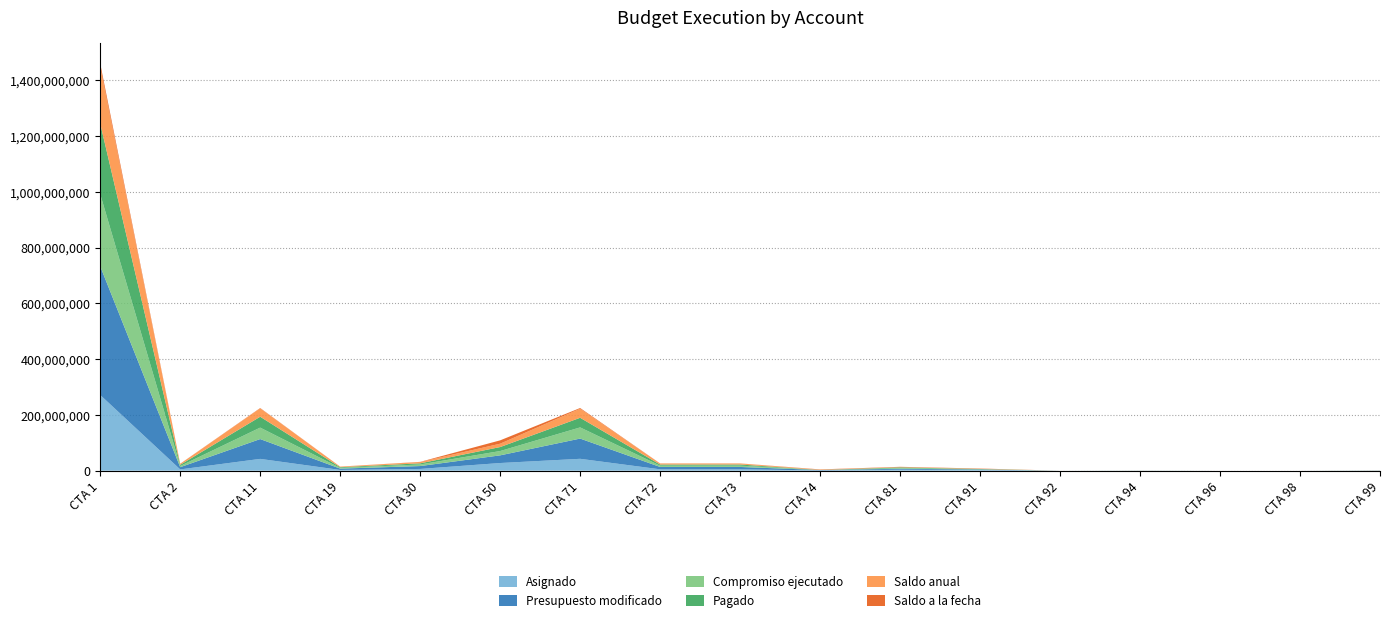

Reading left to right, transcribe all the data shown in this chart.

Asignado: 1=271495732.0	2=4601566.0	11=42319802.0	19=2713390.0	30=6263597.0	50=27491864.0	71=42605358.0	72=4937008.0	73=4937006.0	74=862133.0	81=3470369.0	91=2128715.0	92=2981.0	94=162819.0	96=1245.0	98=1215.0	99=327482.0
Presupuesto modificado: 1=461512963.0	2=7941357.0	11=71098634.0	19=4699230.0	30=10355212.0	50=27491864.0	71=72572267.0	72=8459072.0	73=8459072.0	74=1477175.0	81=3470369.0	91=2128715.0	92=2981.0	94=162819.0	96=1245.0	98=1215.0	99=327482.0
Compromiso ejecutado: 1=258773688.6	2=4286965.7	11=41067310.2	19=2580721.5	30=5671599.9	50=15462583.7	71=40064537.5	72=4640568.4	73=4702324.2	74=110507.8	81=2437852.0	91=1271877.7	92=2906.7	94=128301.3	96=1236.0	98=1215.0	99=211747.6
Pagado: 1=253117209.7	2=4216690.7	11=39031267.2	19=2465353.5	30=4107539.9	50=14308622.2	71=34507221.7	72=3985046.9	73=4039112.5	74=94451.4	81=2437852.0	91=605639.8	92=949.3	94=84003.3	96=1065.9	98=1215.0	99=83573.5
Saldo anual: 1=202739274.4	2=3654391.3	11=30031323.8	19=2118508.5	30=4683612.1	50=12029280.3	71=32507729.5	72=3818503.6	73=3756747.8	74=1366667.2	81=1032517.0	91=856837.3	92=74.3	94=34517.7	96=9.0	98=0.0	99=115734.4
Saldo a la fecha: 1=12722043.4	2=314600.3	11=1252491.8	19=132668.5	30=591997.1	50=12029280.3	71=2540820.5	72=296439.6	73=234681.8	74=751625.2	81=1032517.0	91=856837.3	92=74.3	94=34517.7	96=9.0	98=0.0	99=115734.4